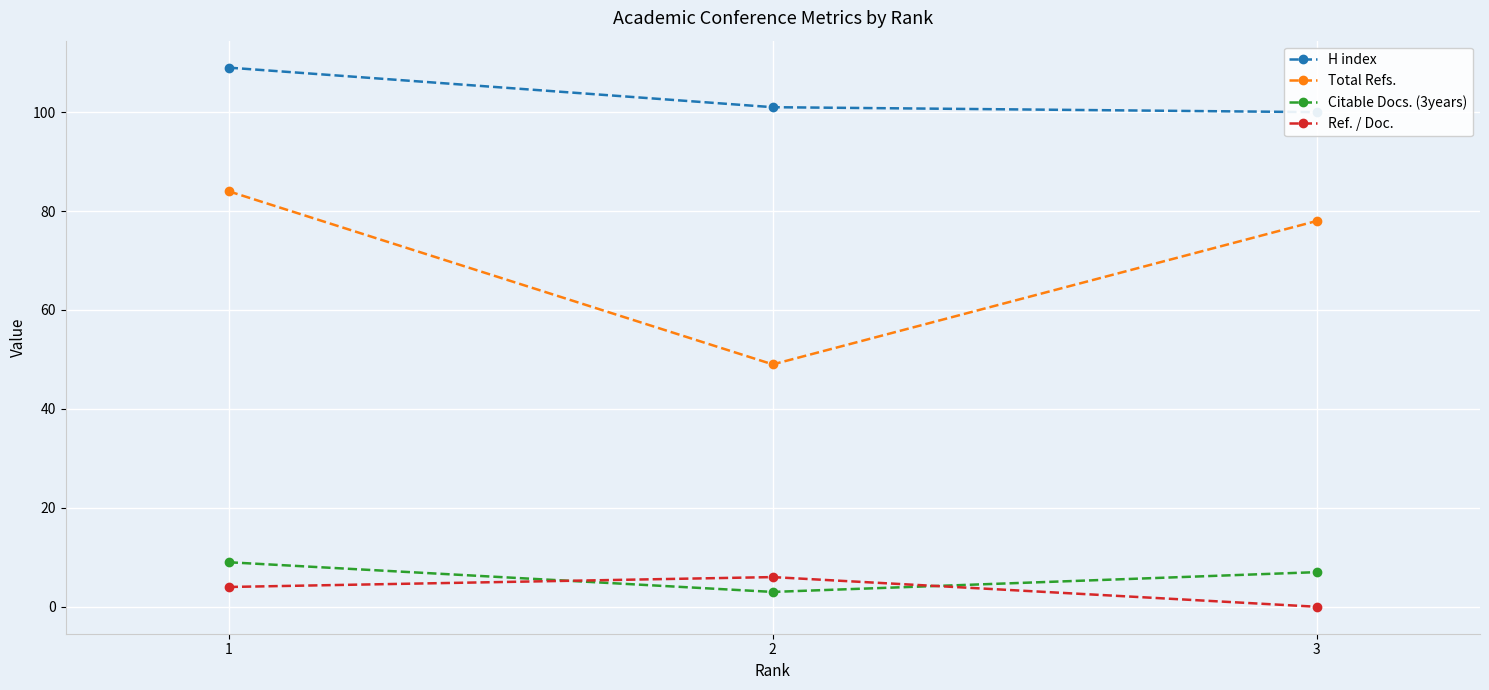

Reading left to right, extract all data points from this chart.

H index: 109	101	100
Total Refs.: 84	49	78
Citable Docs. (3years): 9	3	7
Ref. / Doc.: 4	6	0